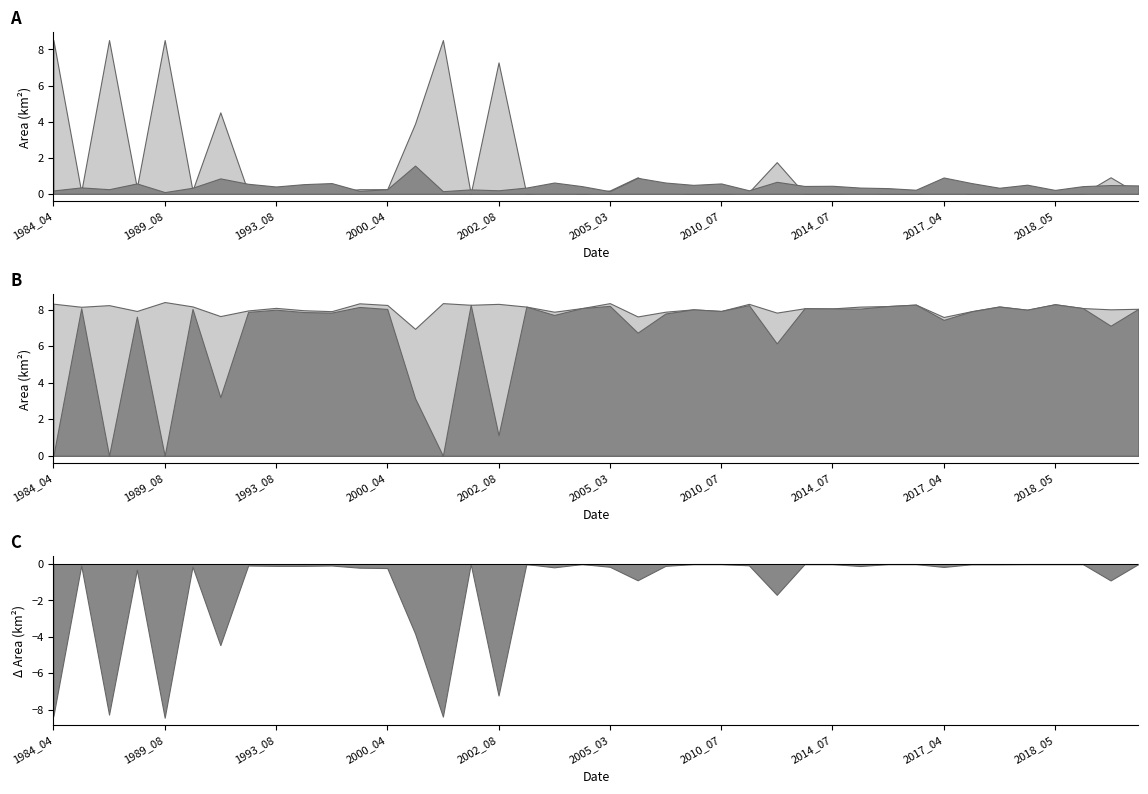

Reading right to left, list all the values displayed in this chart.

waterArea: 8.1	8.0	8.1	8.3	8.0	8.2	7.9	7.6	8.3	8.2	8.2	8.1	8.1	7.8	8.3	7.9	8.0	7.9	7.6	8.4	8.1	7.9	8.2	8.3	8.3	8.4	7.0	8.3	8.4	7.9	8.0	8.1	8.0	7.7	8.2	8.4	7.9	8.3	8.2	8.3
landArea: 0.5	0.5	0.4	0.2	0.5	0.3	0.6	0.9	0.2	0.3	0.3	0.4	0.4	0.7	0.2	0.6	0.5	0.6	0.9	0.1	0.4	0.6	0.3	0.2	0.2	0.1	1.6	0.2	0.2	0.6	0.5	0.4	0.6	0.8	0.3	0.1	0.6	0.2	0.3	0.2
origWaterArea: 8.1	7.1	8.1	8.3	8.0	8.2	7.9	7.5	8.3	8.2	8.1	8.1	8.1	6.2	8.3	7.9	8.0	7.8	6.8	8.2	8.1	7.7	8.2	1.1	8.3	0.0	3.1	8.1	8.2	7.8	7.9	8.0	7.9	3.2	8.1	0.0	7.6	0.0	8.1	0.0
origlandArea: 0.5	0.5	0.4	0.2	0.5	0.3	0.6	0.9	0.2	0.3	0.3	0.4	0.4	0.6	0.2	0.6	0.5	0.6	0.9	0.1	0.4	0.6	0.3	0.1	0.2	0.0	1.5	0.2	0.1	0.6	0.5	0.4	0.5	0.8	0.3	0.0	0.6	0.0	0.3	0.0
origNoDataArea: 0.0	0.9	0.0	0.0	0.0	0.0	0.0	0.2	0.0	0.0	0.1	0.0	0.0	1.8	0.1	0.0	0.0	0.1	0.9	0.2	0.0	0.2	0.0	7.3	0.0	8.5	3.9	0.2	0.2	0.1	0.1	0.1	0.1	4.5	0.2	8.5	0.3	8.5	0.1	8.5